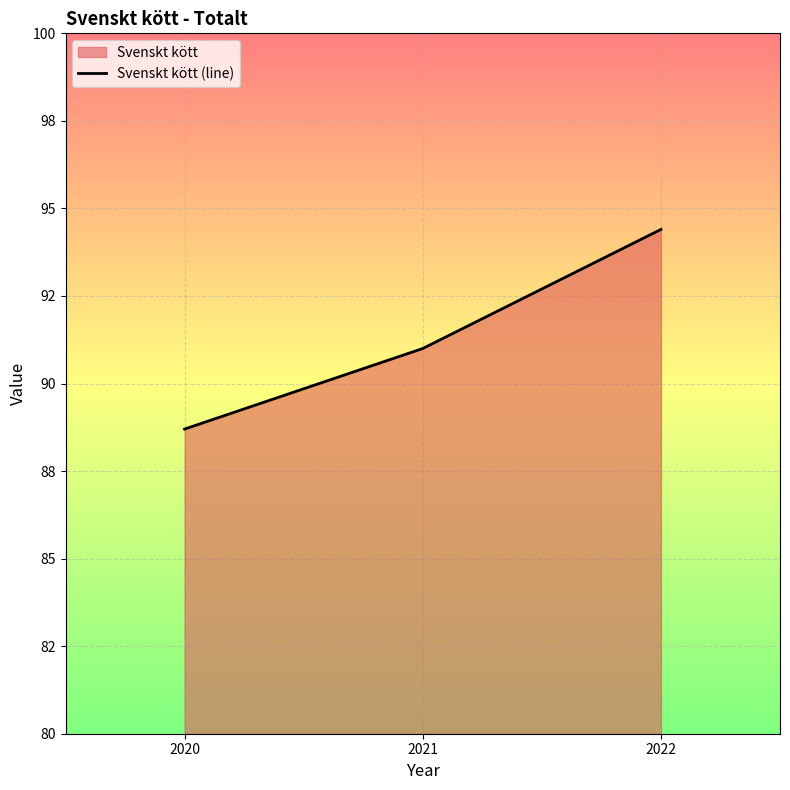

How many distinct data groups are displayed?

1